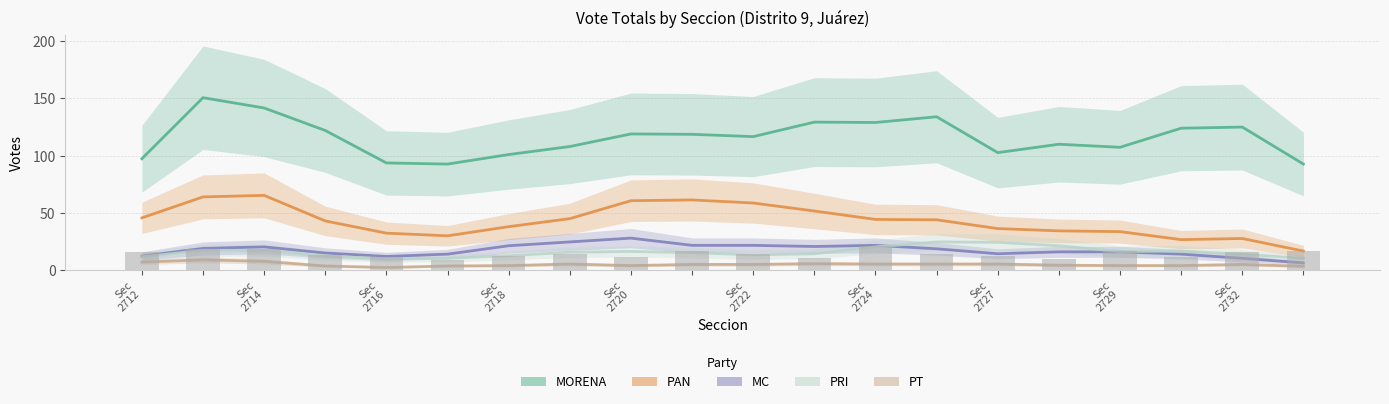

What value does the MC series have at Sec 2724?

21.7